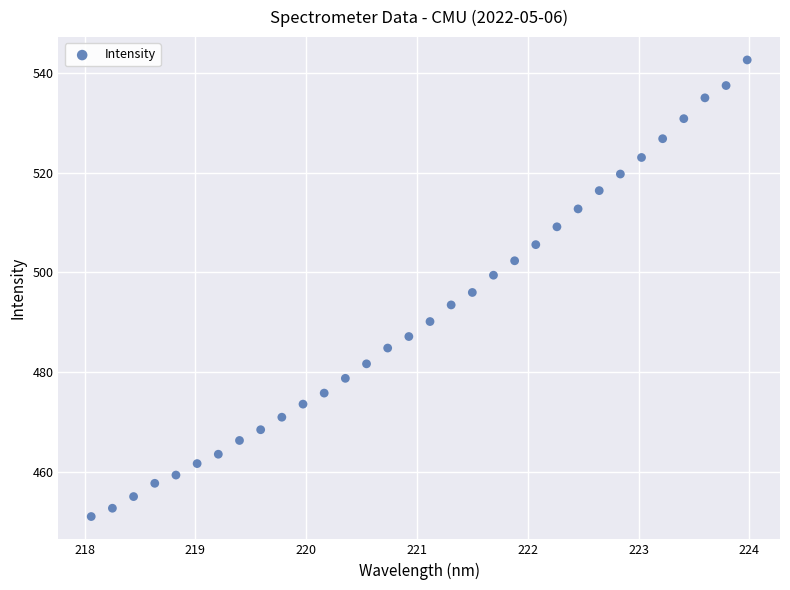

What is the range of X values (max minus min)?

5.9